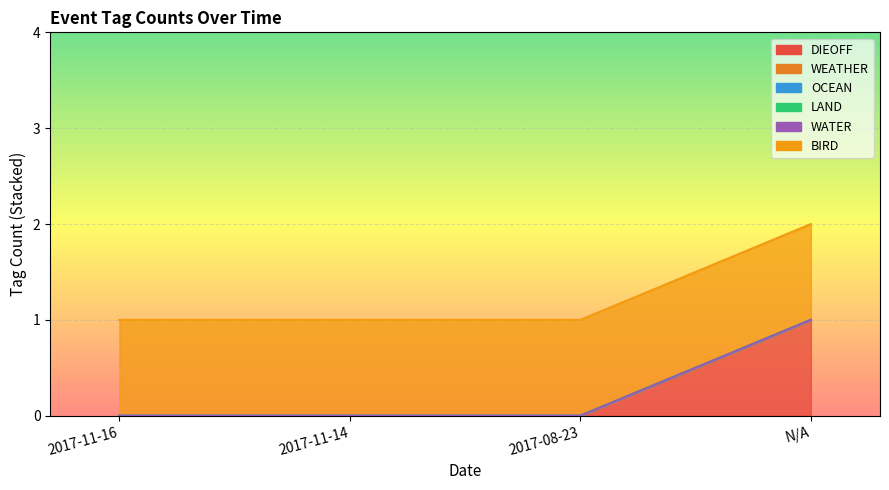

What is the label of the 2nd point from the left?

2017-11-14